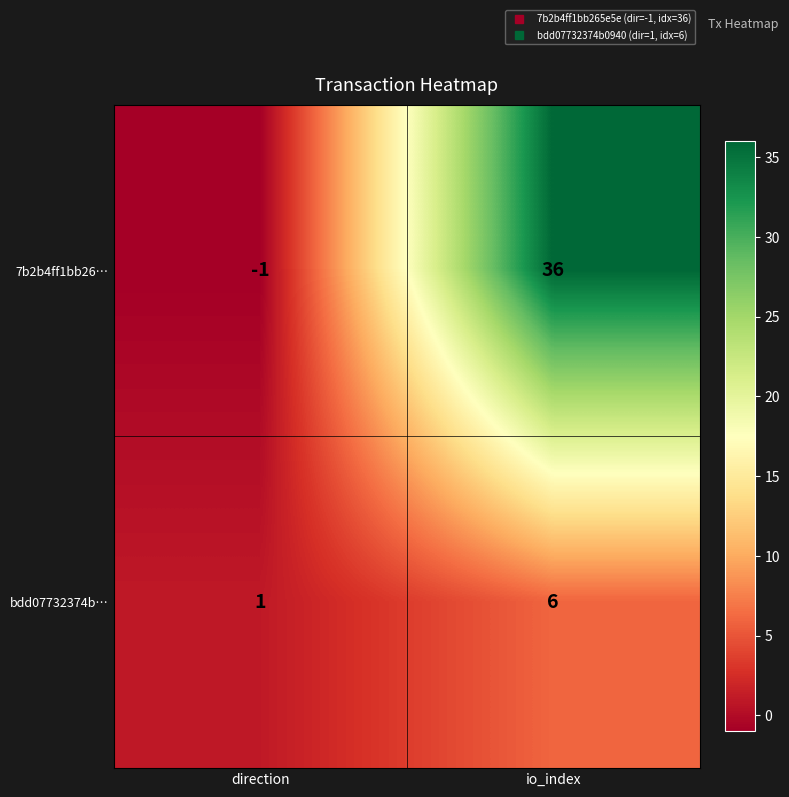

Which category has the highest value in the bdd07732374b… series?

io_index